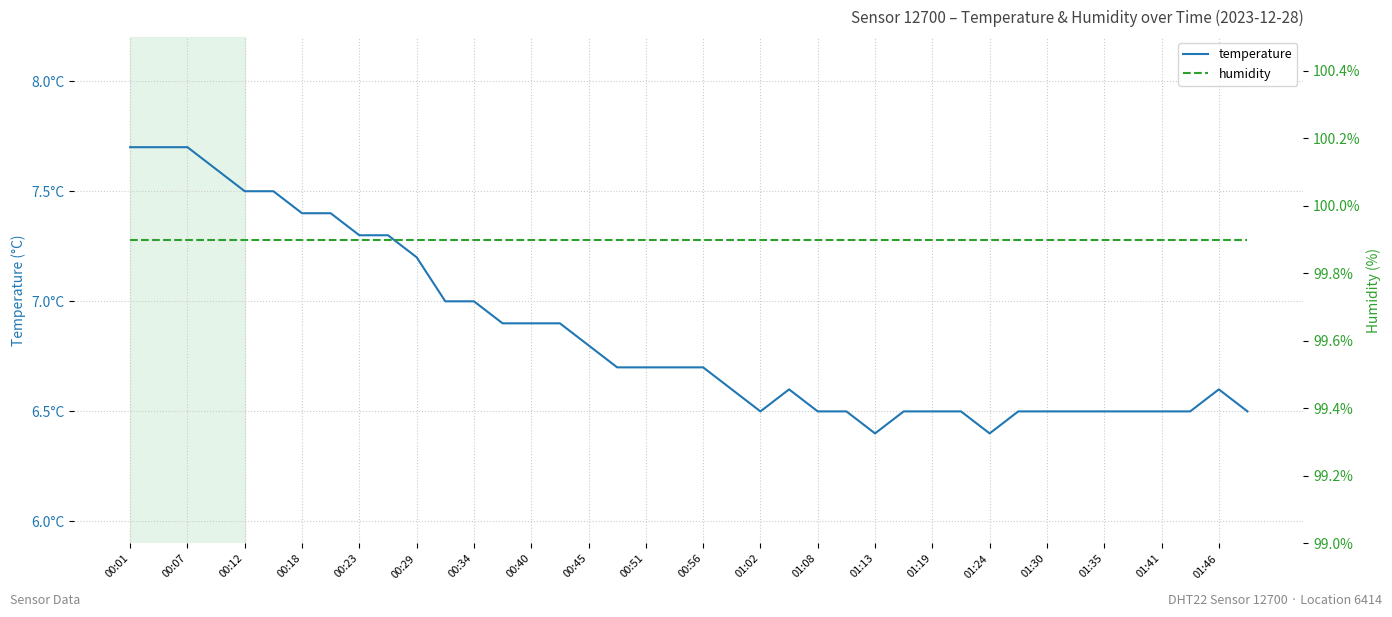

List the series in order of their peak value, lowest first.

temperature, humidity